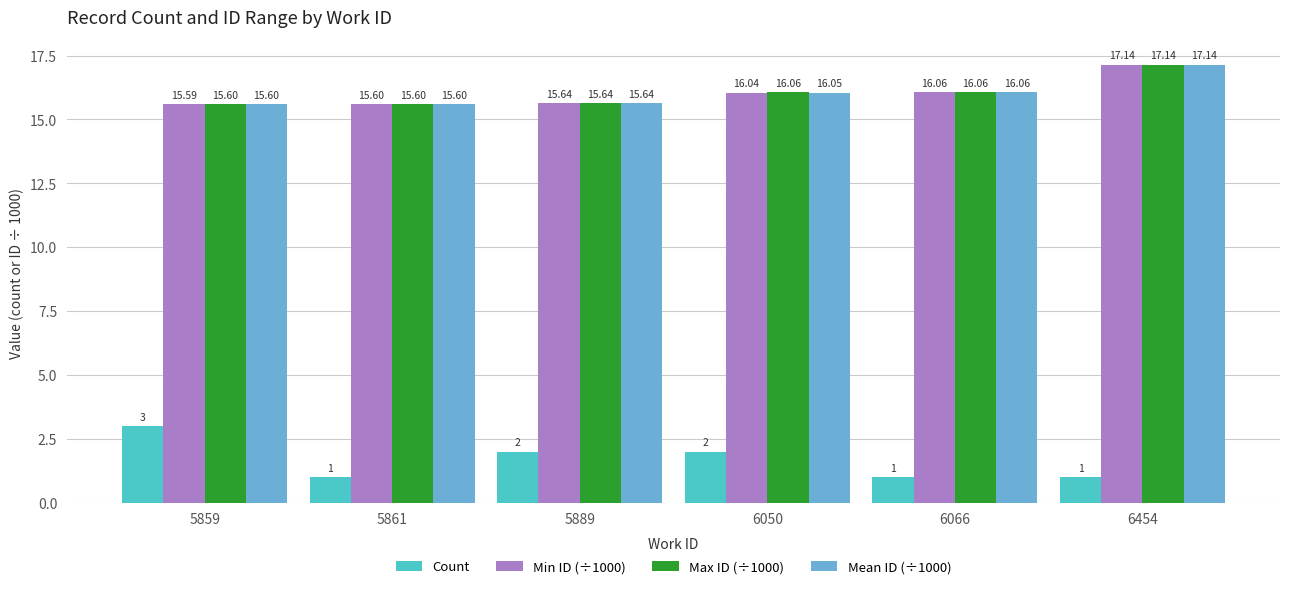

At which label does Mean ID (÷1000) reach its minimum?

5861